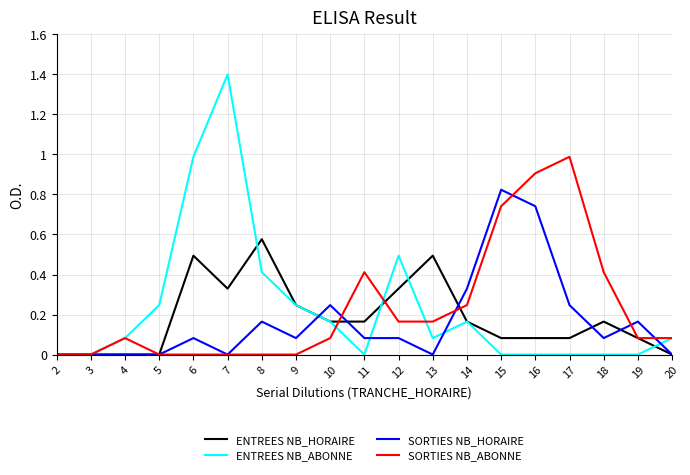

Rank the series by their maximum value, from lowest to highest.

ENTREES NB_HORAIRE, SORTIES NB_HORAIRE, SORTIES NB_ABONNE, ENTREES NB_ABONNE